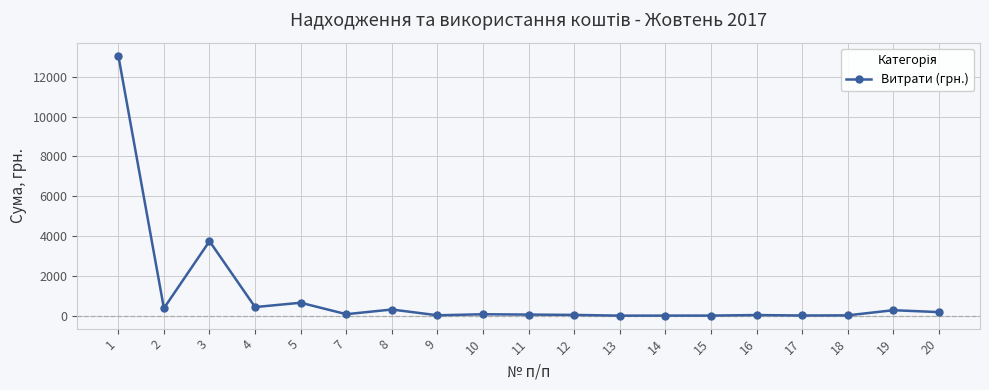

What is the value of the 12th point from the left?

3.0